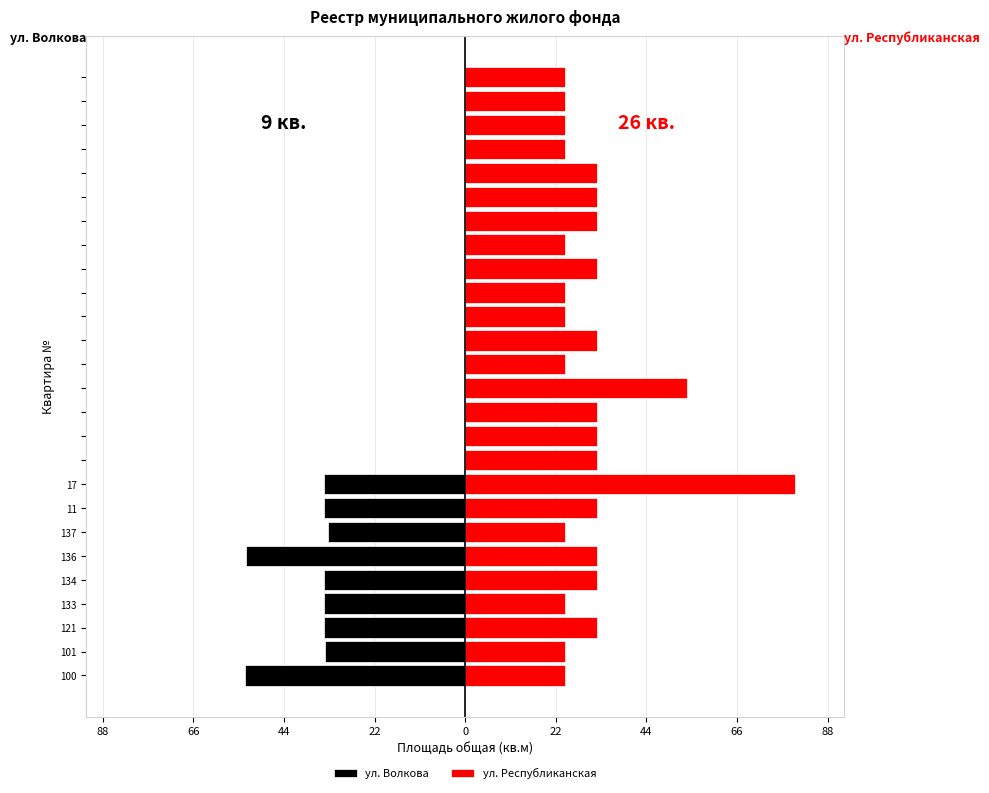

How many negative values does the ул. Волкова series have?

9